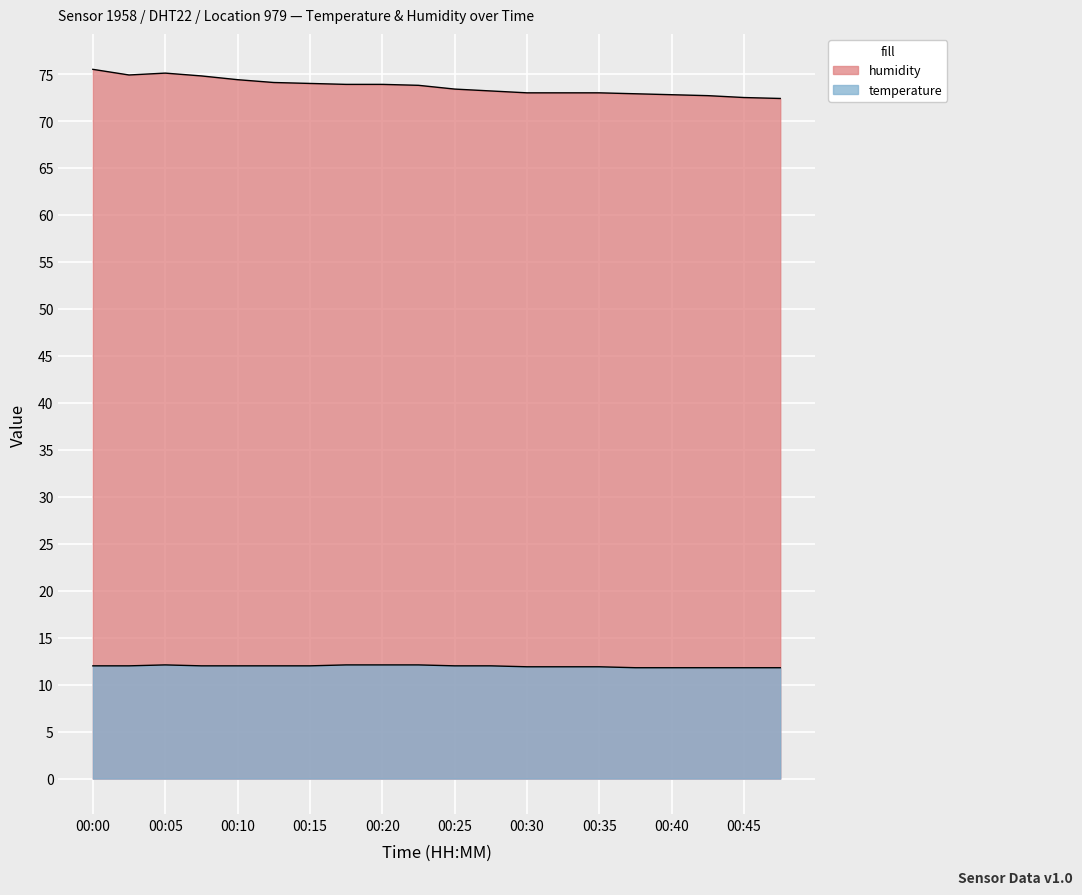

What is the smallest value displayed?

11.8